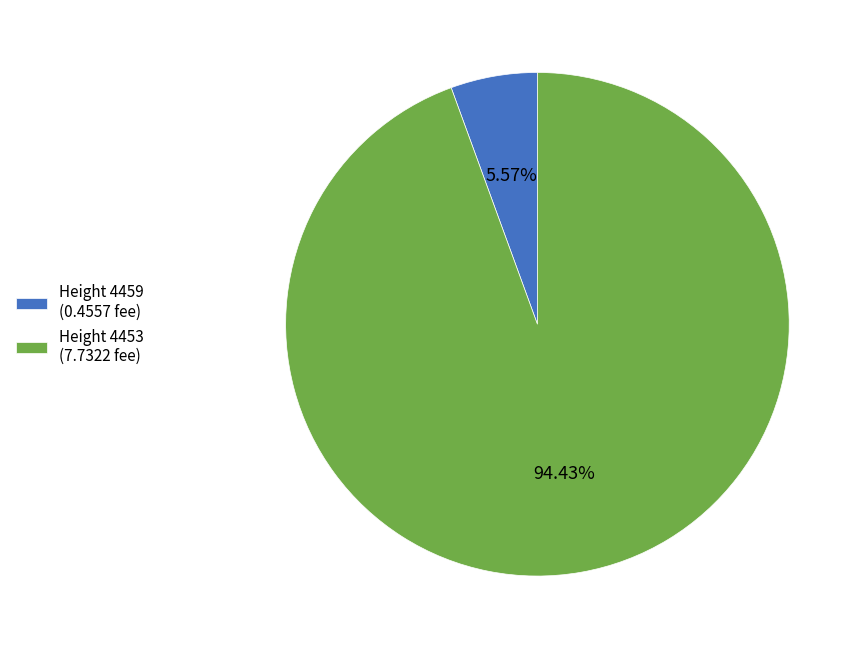

To the nearest percent, what is the average slice percentage?

50%